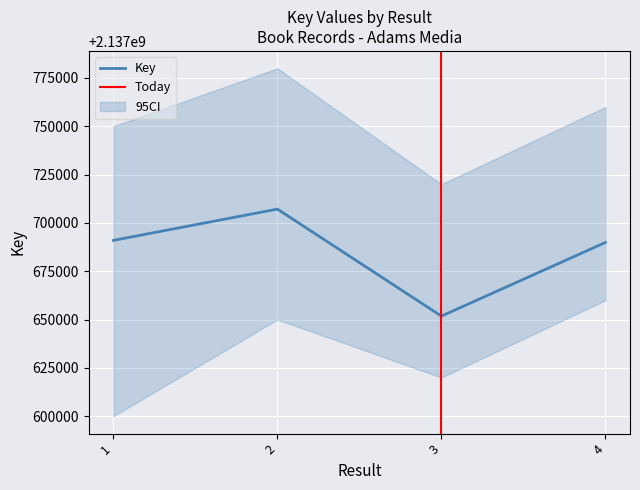

At which category does the chart reach its peak across all series?

2